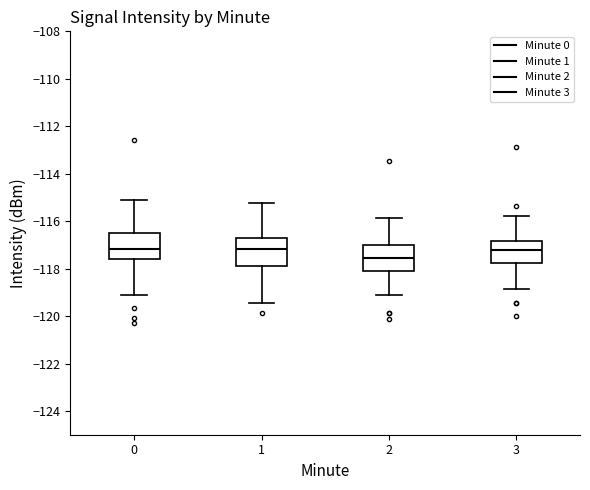

Reading left to right, transcribe this box plot: for each box, give where its median line is, the range the box spans, and where its two whiskers end, as read against the y-axis. The values are not printed on the chart, so give them approximately, as read against the axis.

0: median -117.2, box -117.6 to -116.6, whiskers -119.2 to -115.0
1: median -117.2, box -118.0 to -116.6, whiskers -119.4 to -115.2
2: median -117.6, box -118.0 to -117.0, whiskers -119.2 to -115.8
3: median -117.2, box -117.8 to -116.8, whiskers -118.8 to -115.8